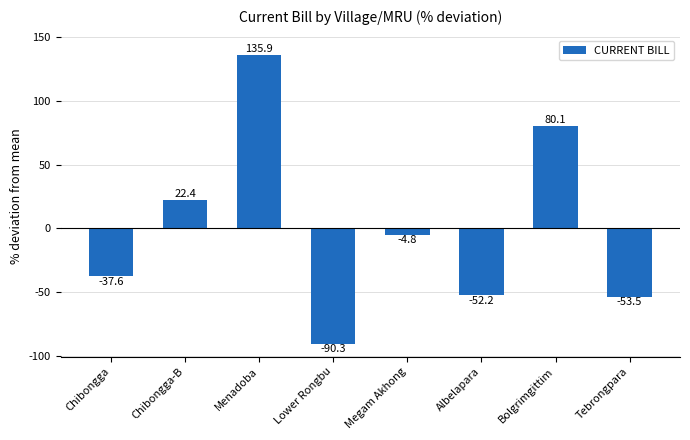

Which category has the lowest value across all series?

Lower Rongbu